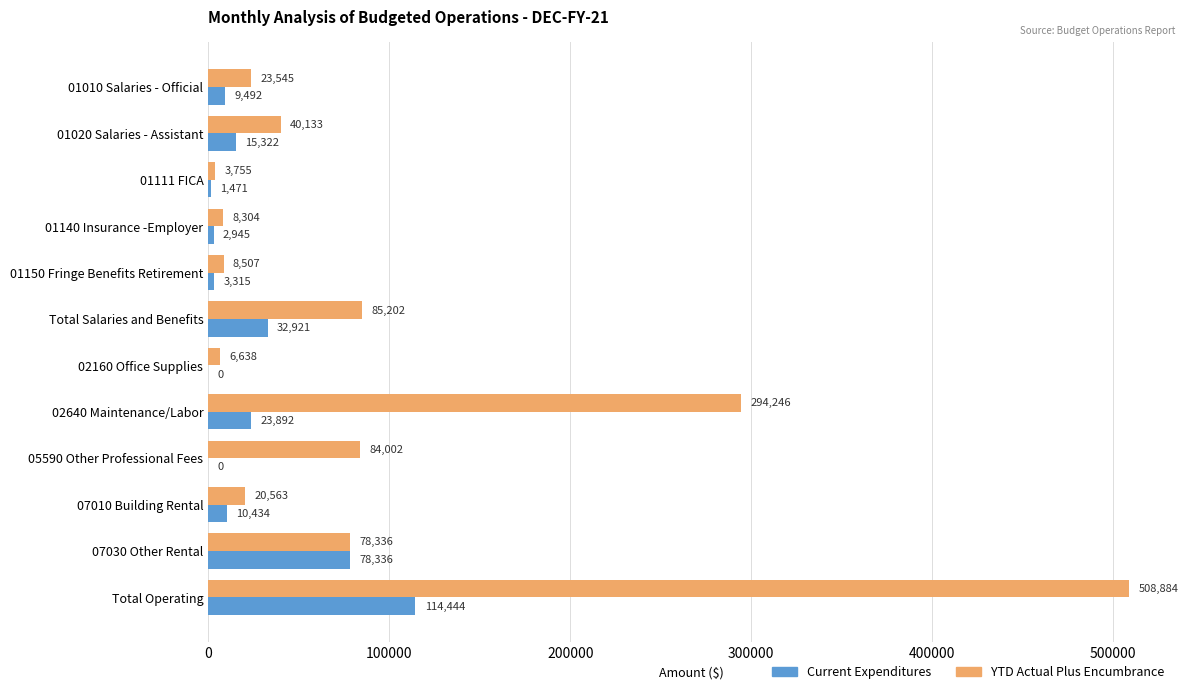

The value of Current Expenditures at 05590 Other Professional Fees is 0.0. True or false?

True